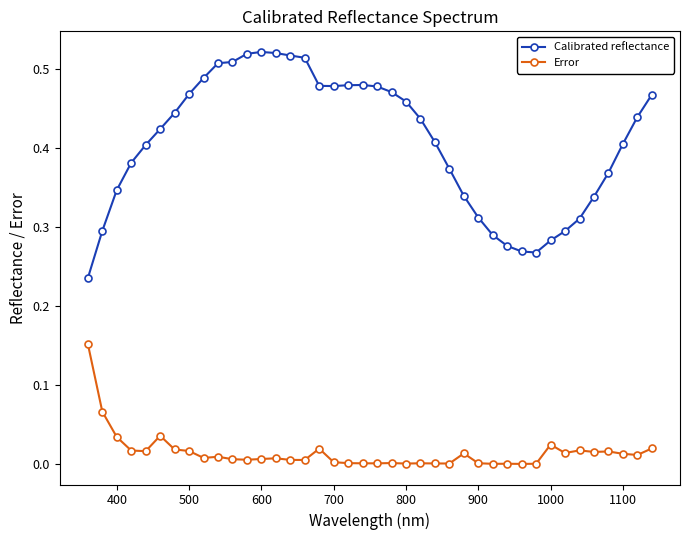

What is the sum of all Calibrated reflectance values?

16.3